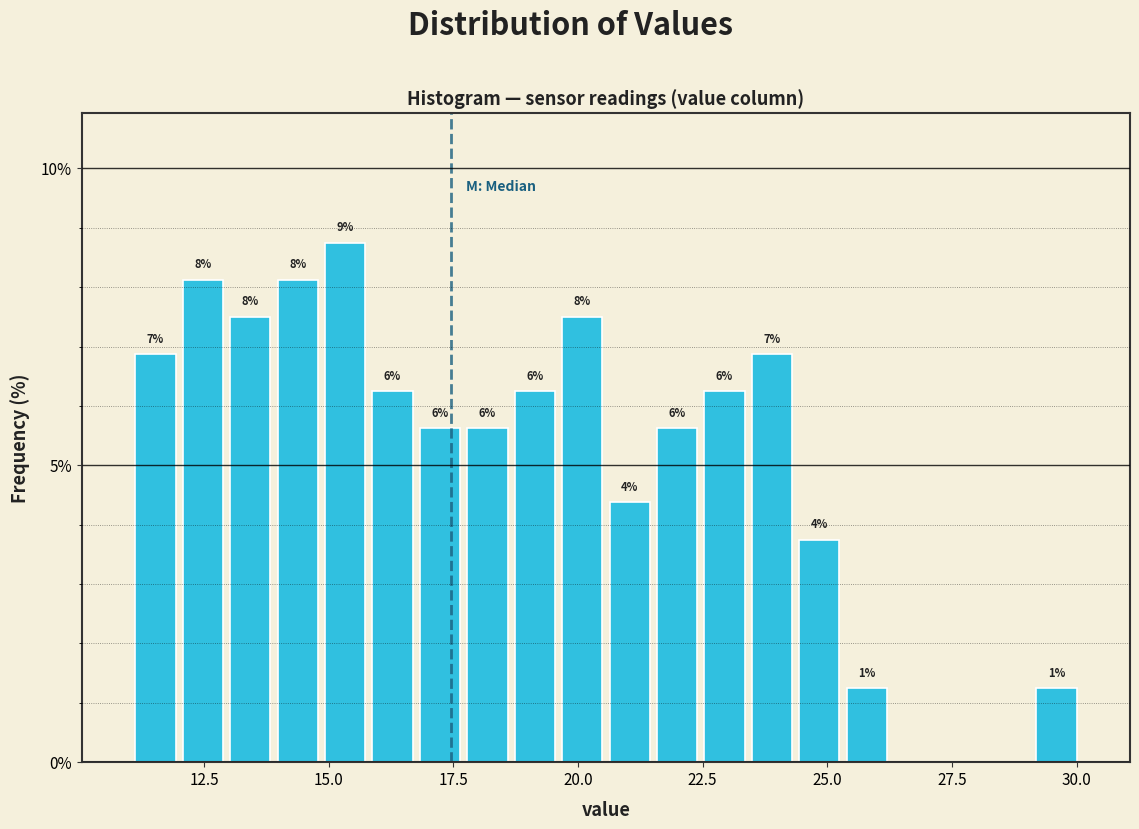

Read against the x-axis, roughly where is the centre of the tallest bar?

15.5